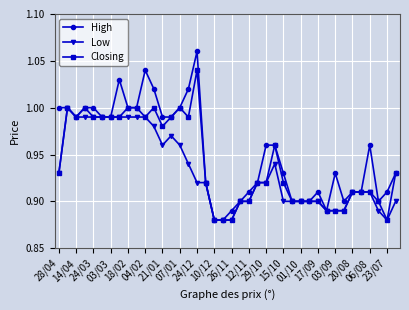

Which series has the widest spread of values?

High